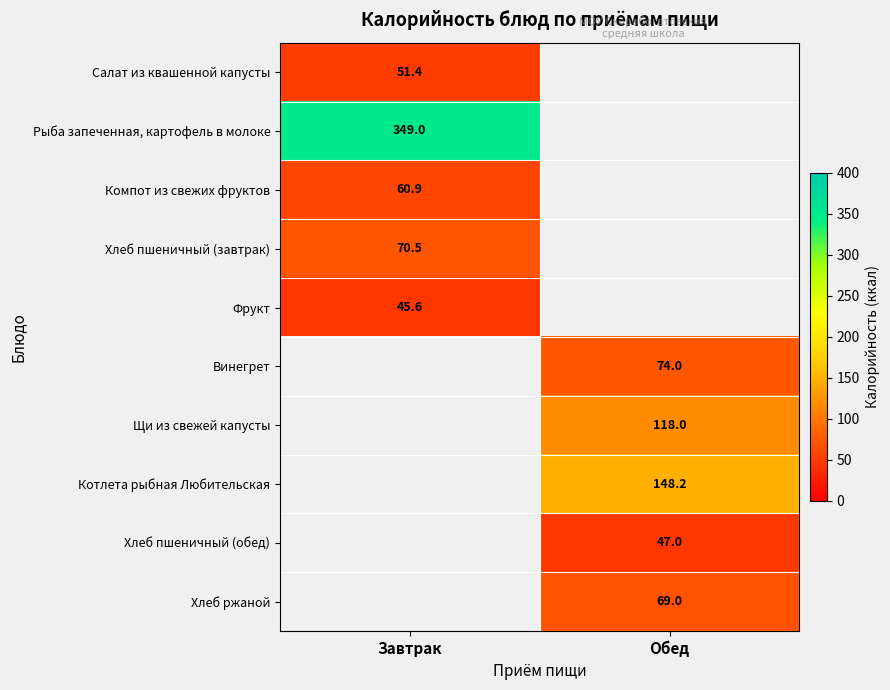

What value does the Винегрет series have at Обед?

74.0